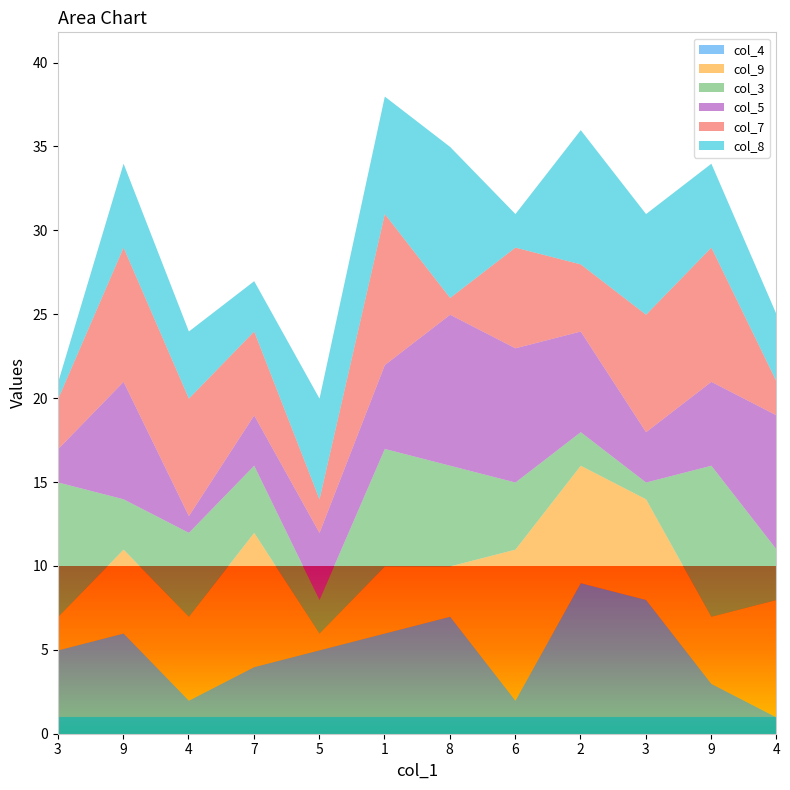

Which series has the largest range (max minus min)?

col_4